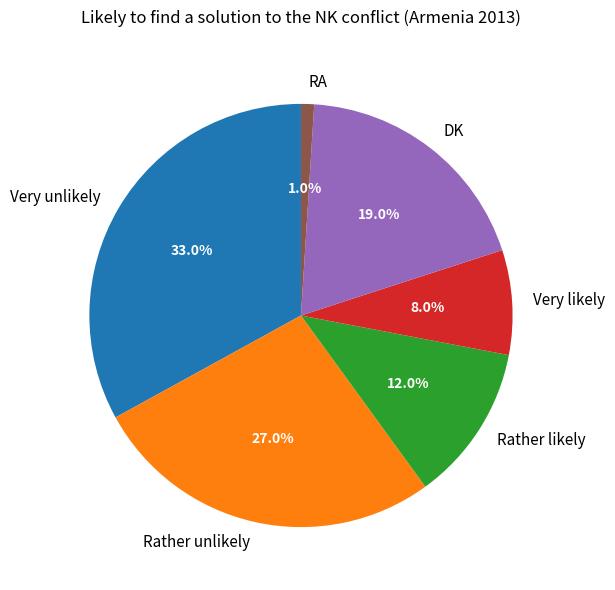

Rank the categories by value from highest to lowest.

Very unlikely, Rather unlikely, DK, Rather likely, Very likely, RA